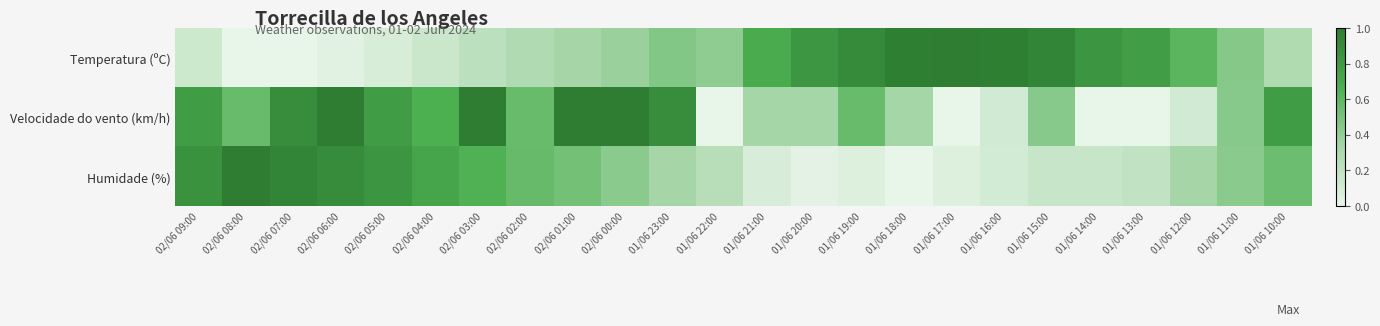

Which series changed the most between 01/06 21:00 and 01/06 15:00?

Temperatura (ºC)